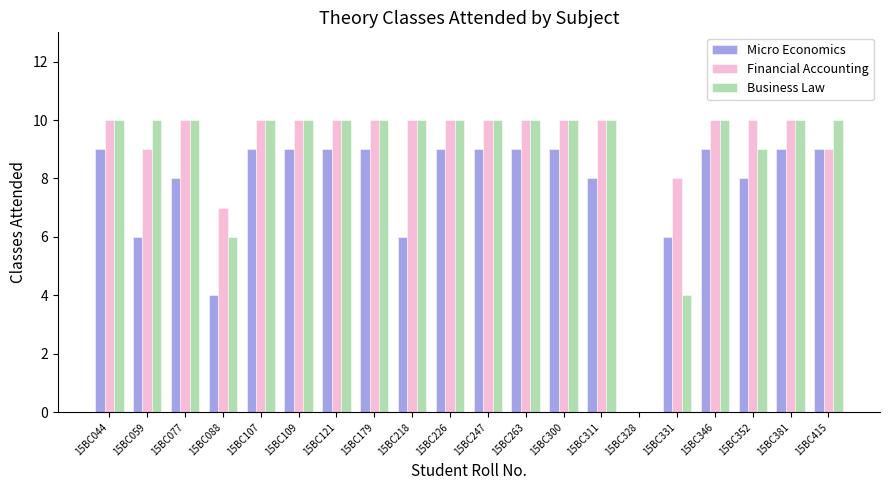

Are the bars horizontal?

No